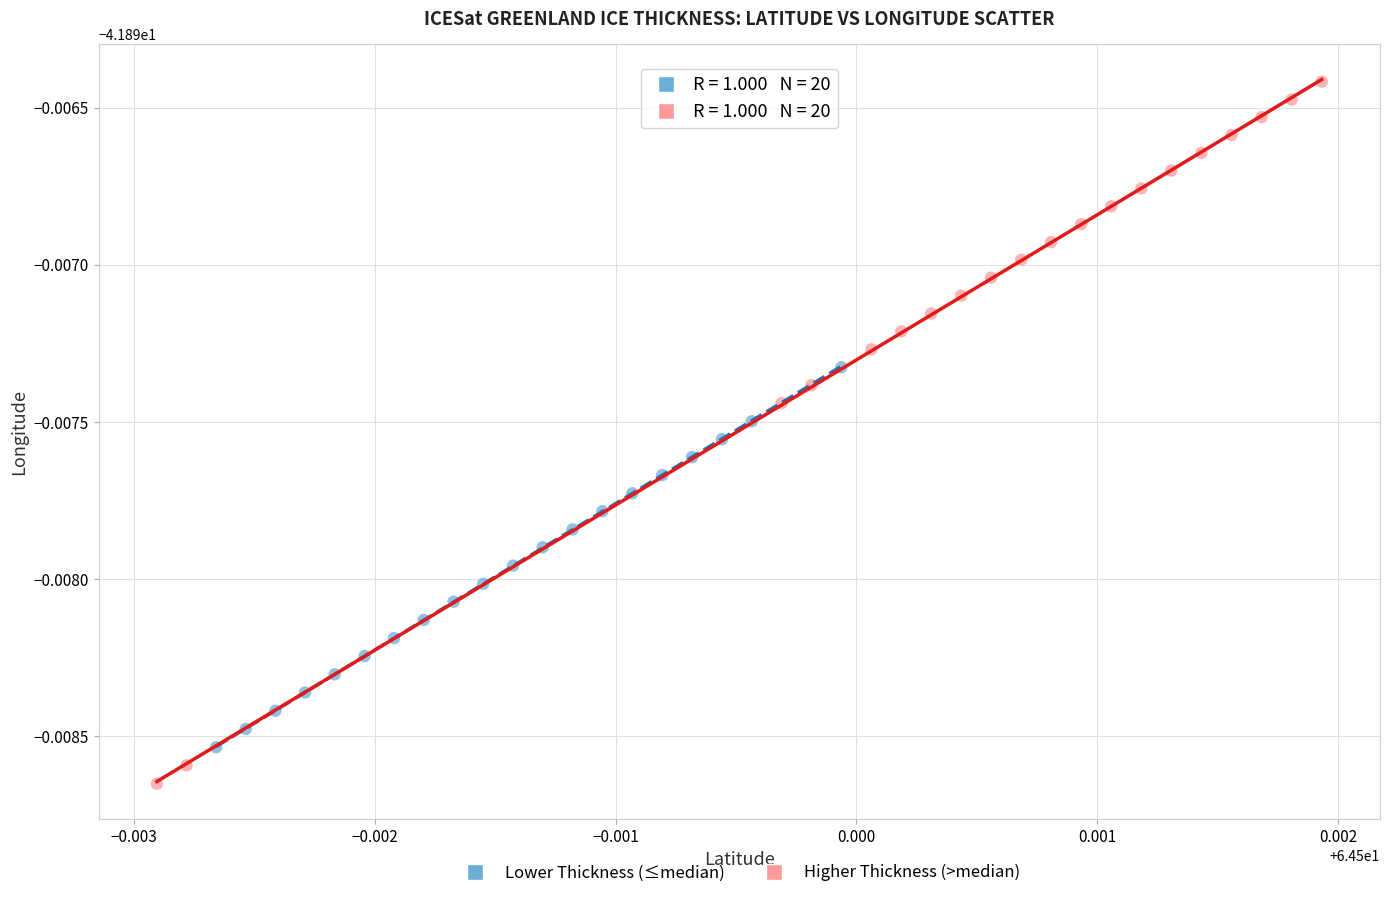

What are all the series names shown in the legend?

Lower Thickness (≤median), Higher Thickness (>median)